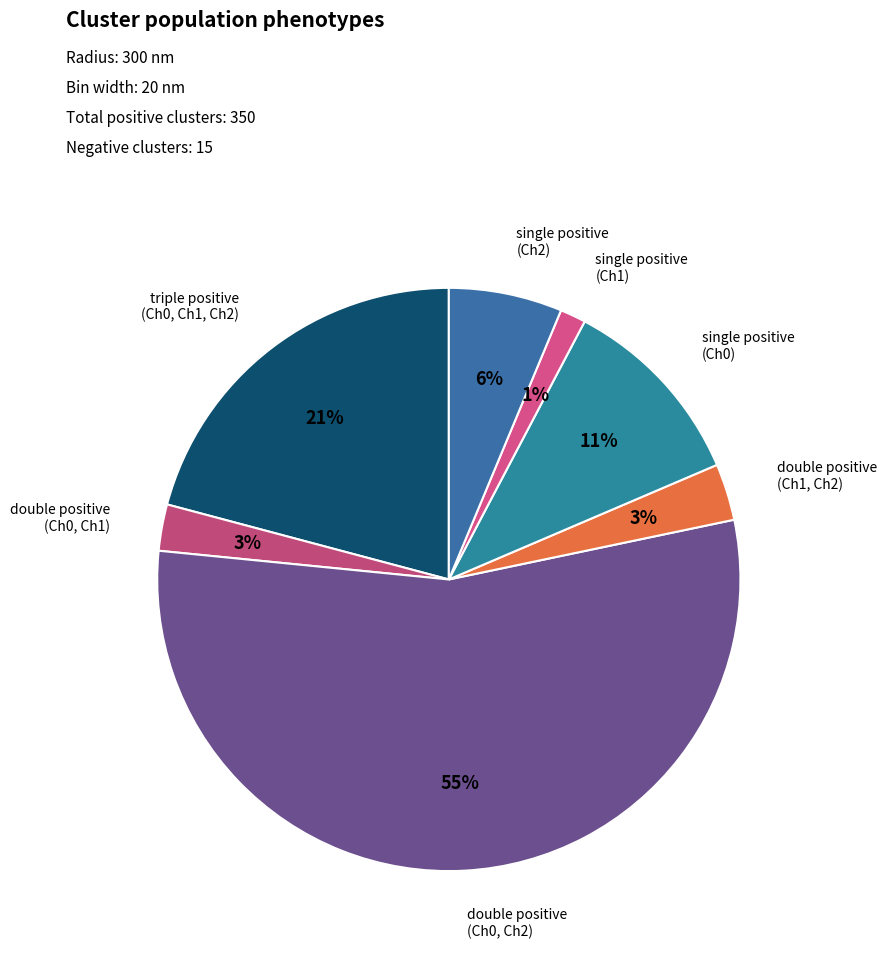

How many segments does this pie chart have?

7